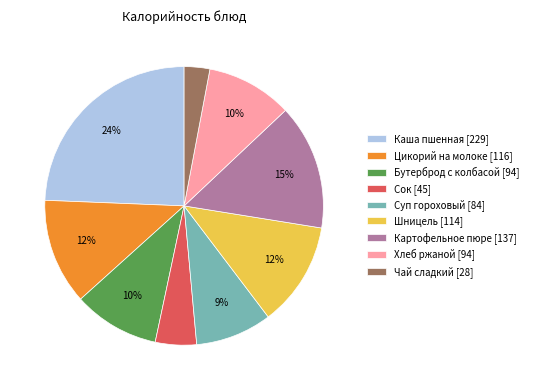

To the nearest percent, what is the difference between the largest and smallest slice percentages?

21%